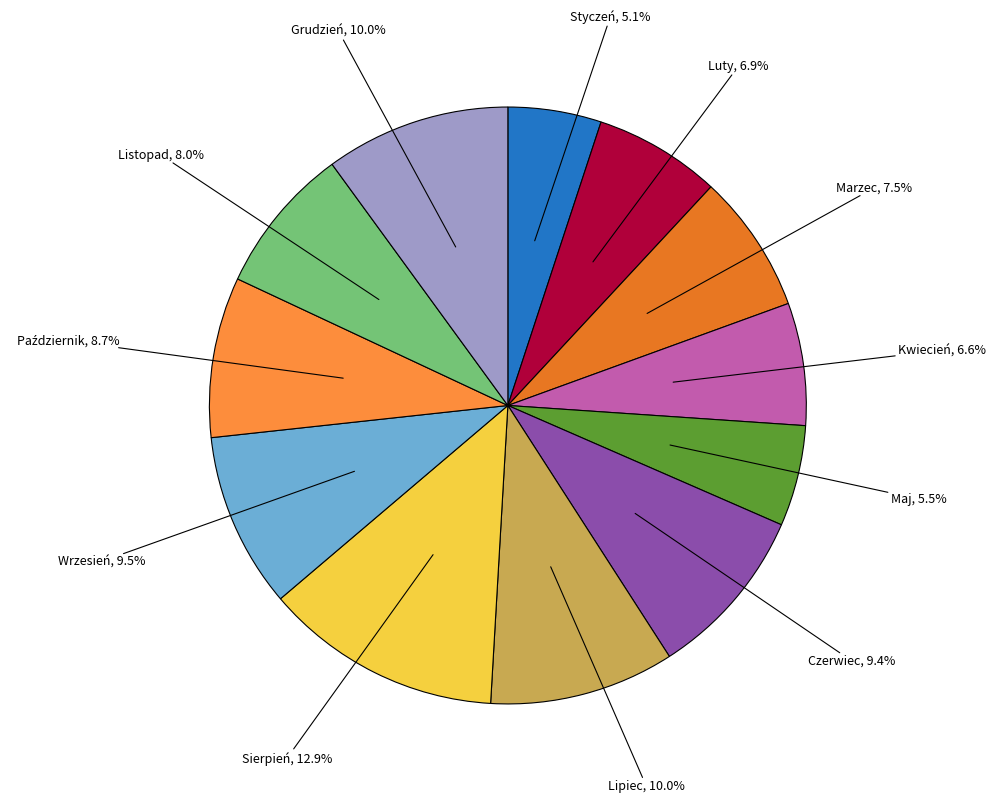

To the nearest percent, what is the difference between the largest and smallest slice percentages?

8%